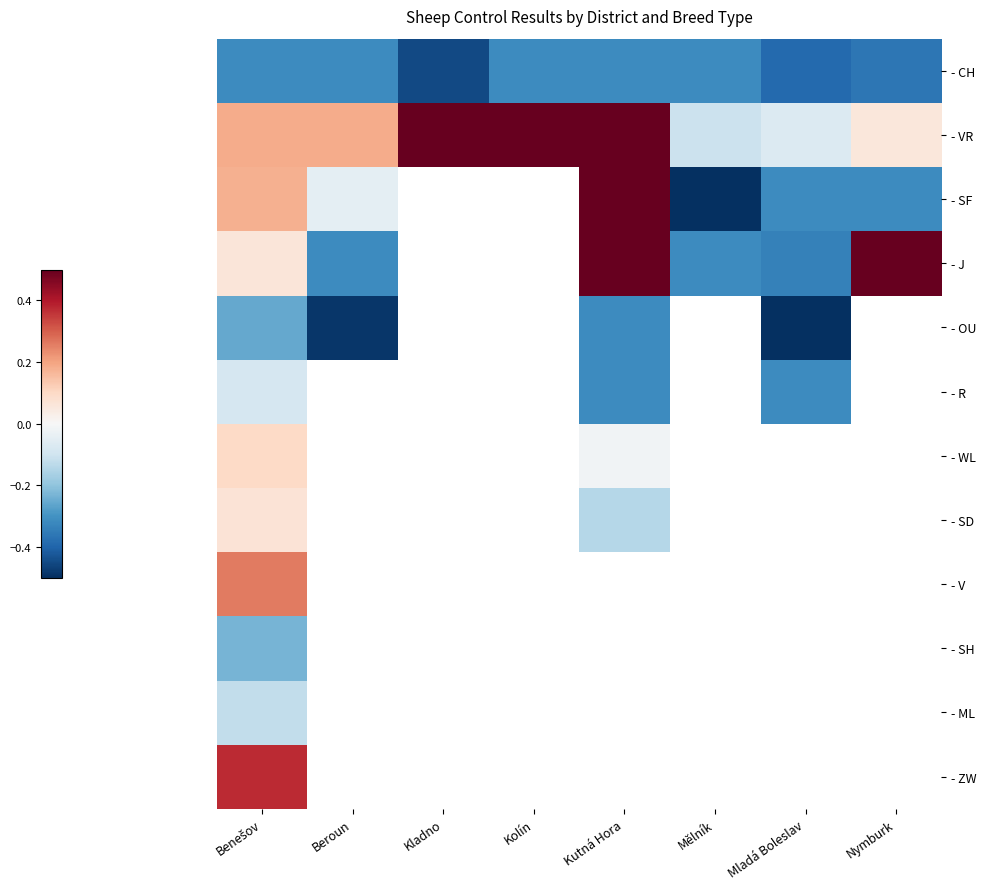

The value of - CH at Benešov is -0.1. True or false?

False